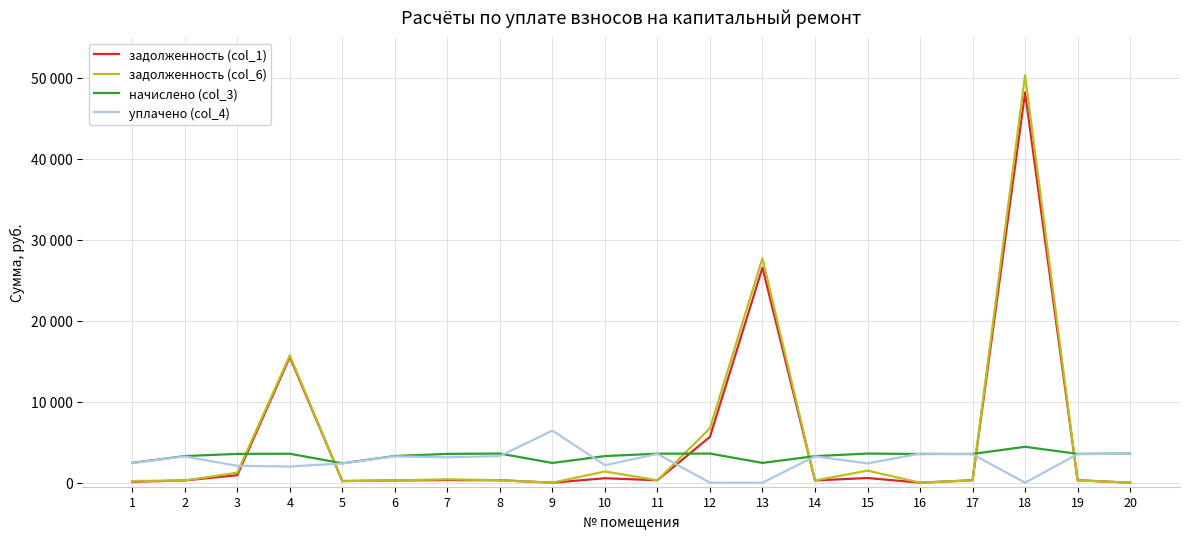

Does the chart have visible grid lines?

Yes